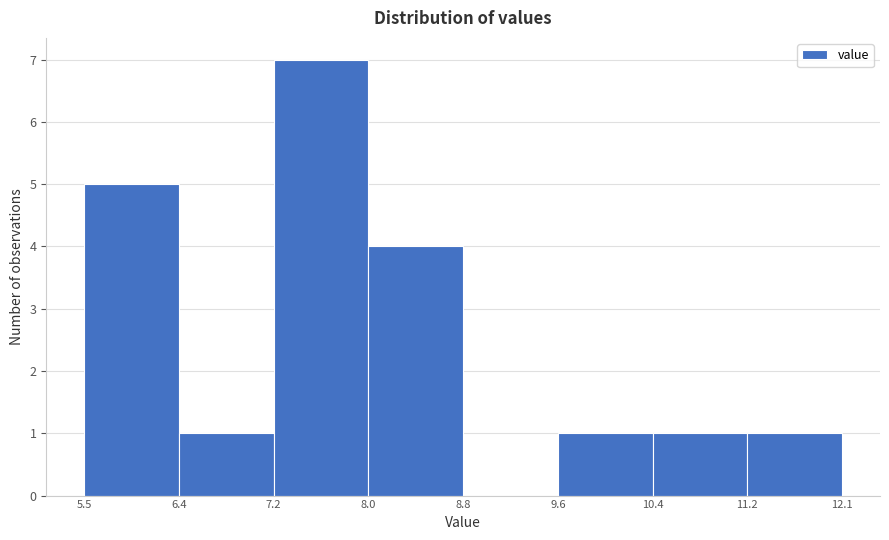

Over which range of the x-axis is the bar tallest?

7.2 to 8.0